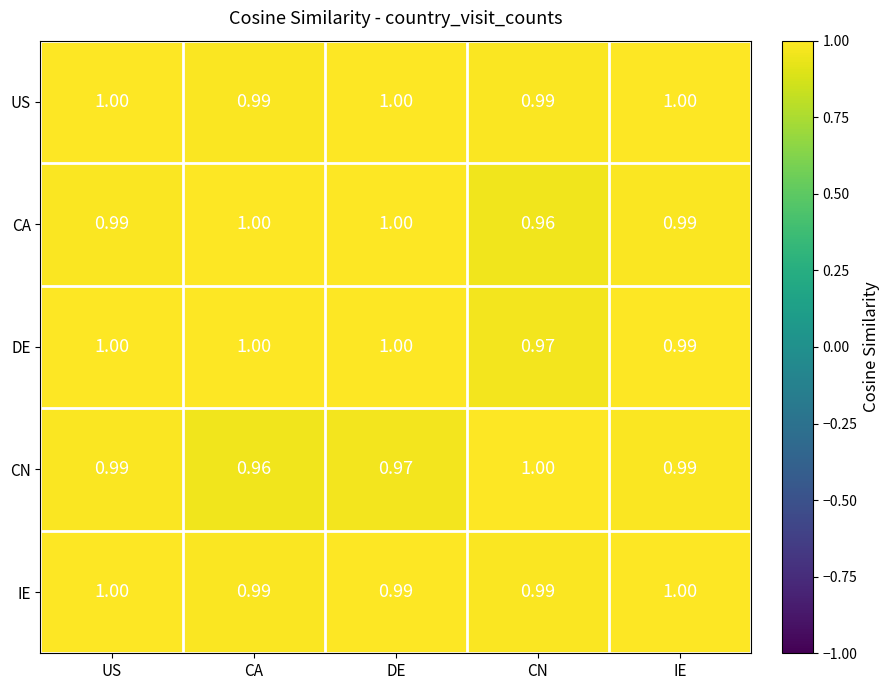

What is the greatest value displayed?

1.0